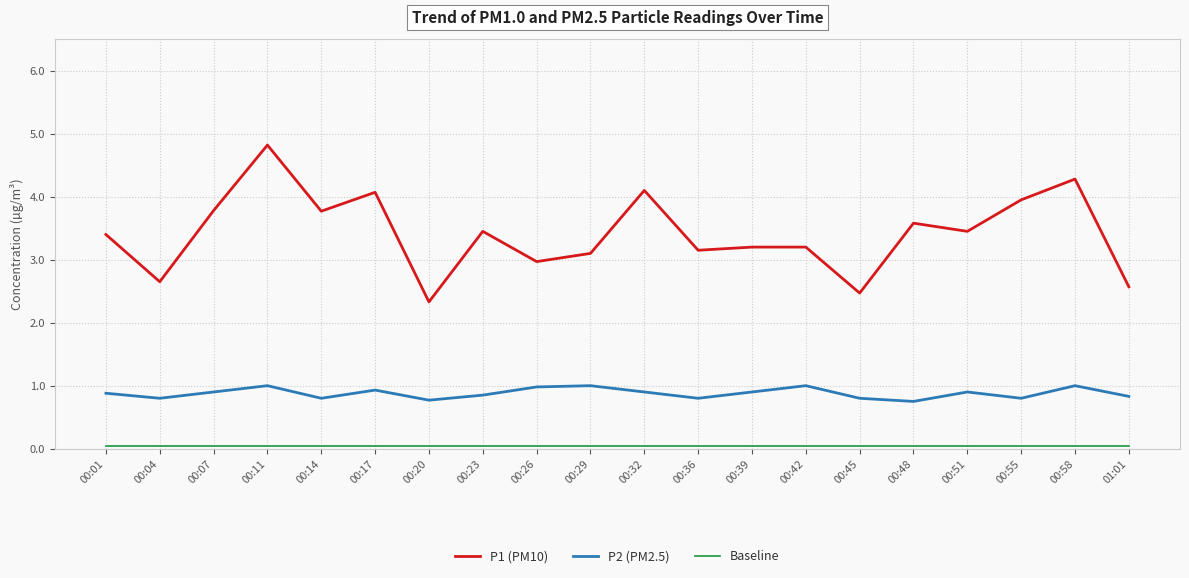

At which label does P1 (PM10) reach its peak?

00:11